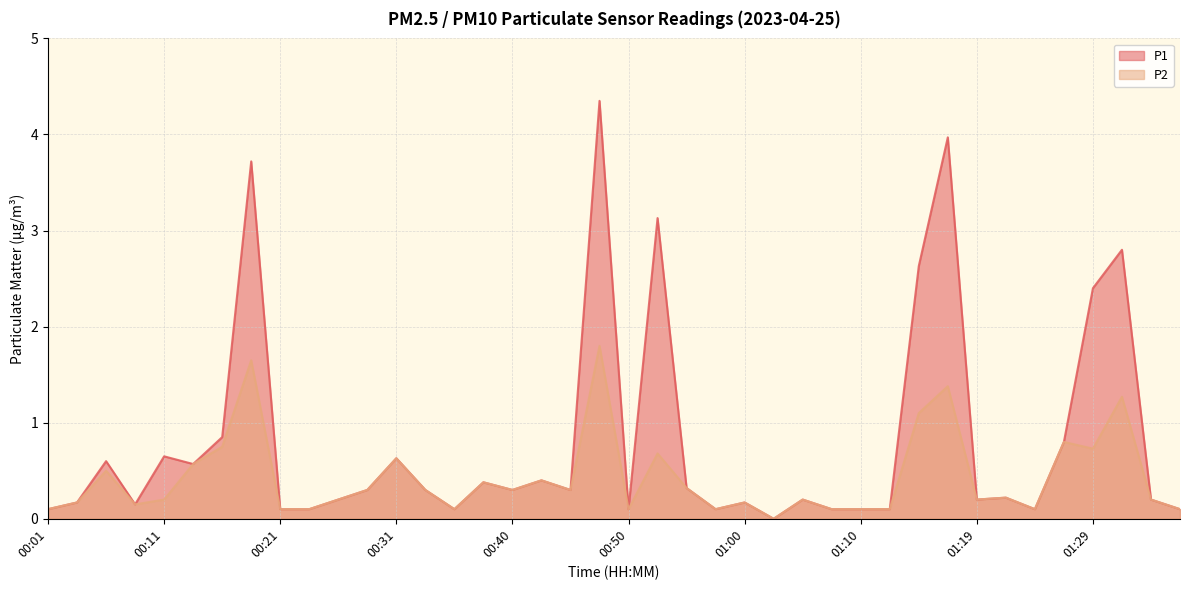

What position from the right is 00:40?

24